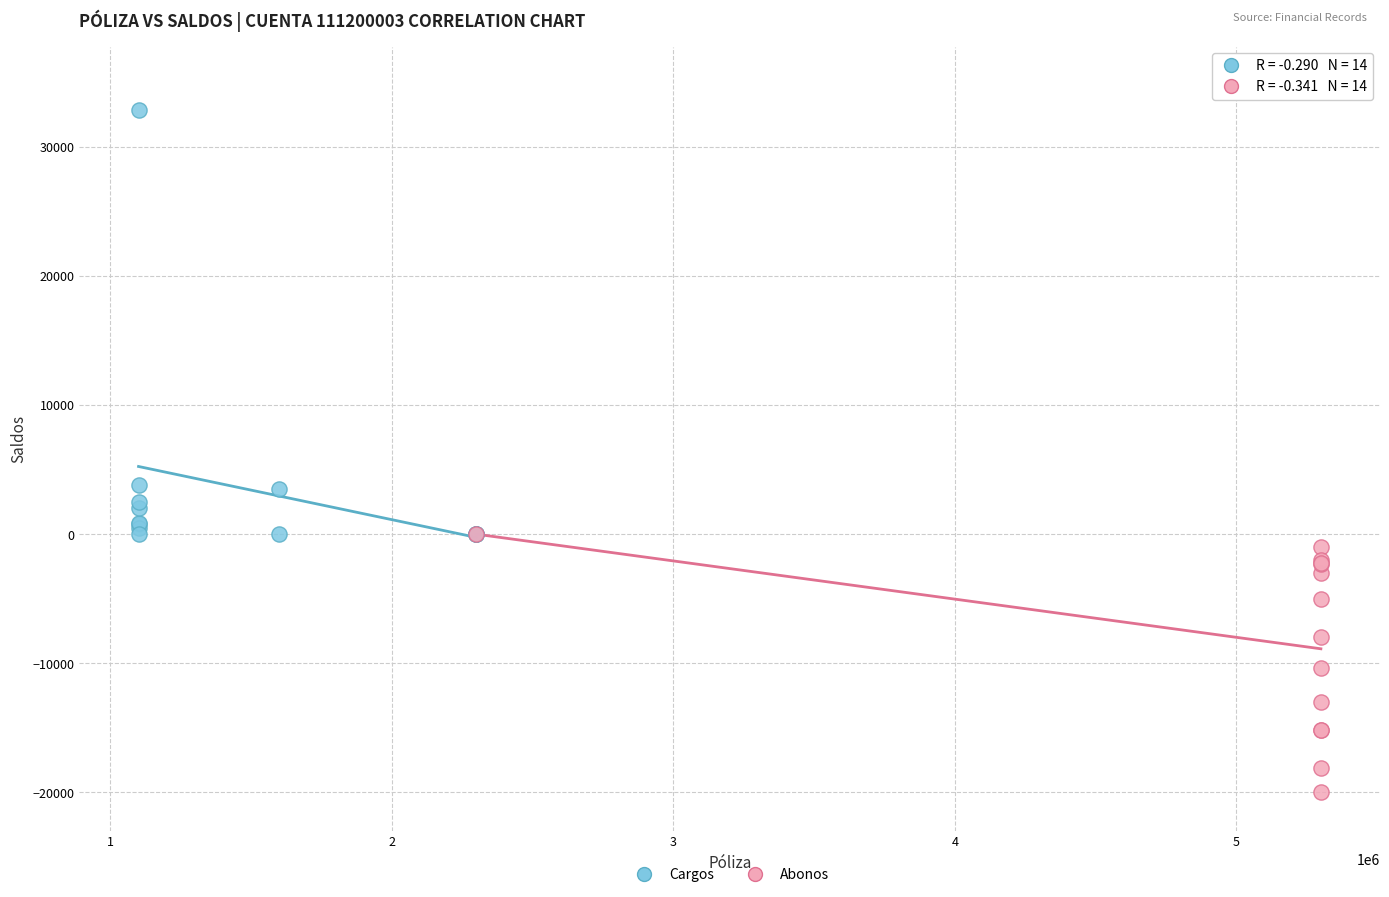

Which series has the widest spread of Y values?

Cargos